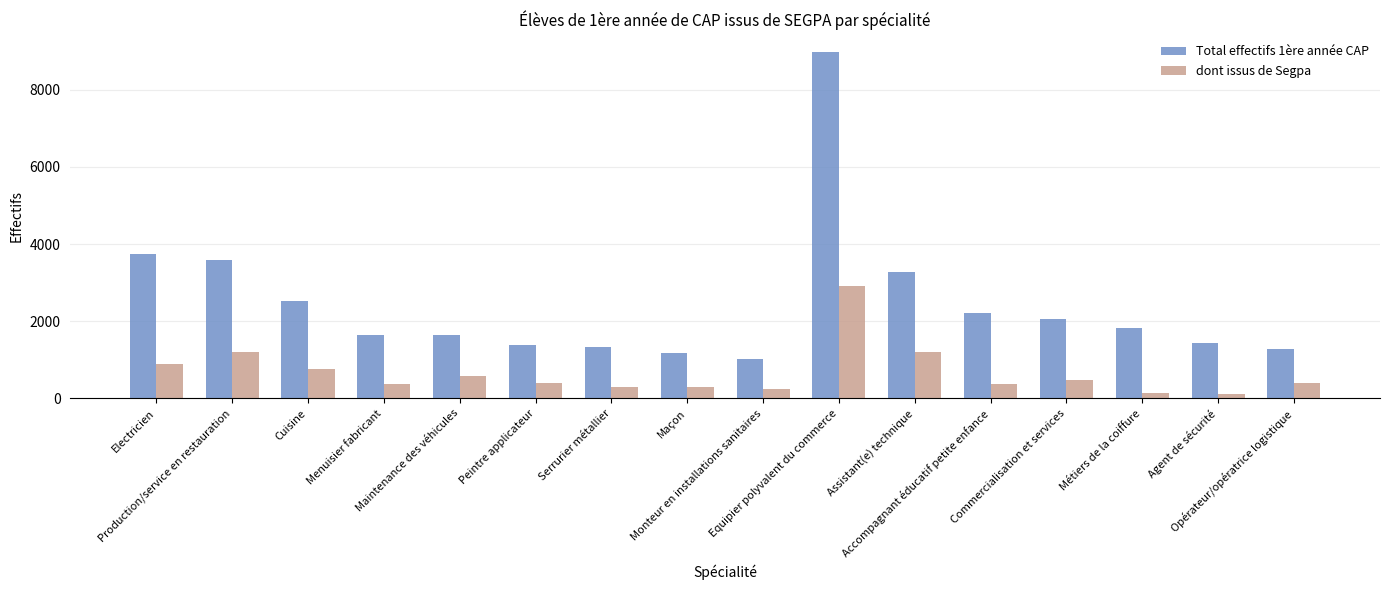

What is the difference between the maximum and minimum values in the Total effectifs 1ère année CAP series?

7964